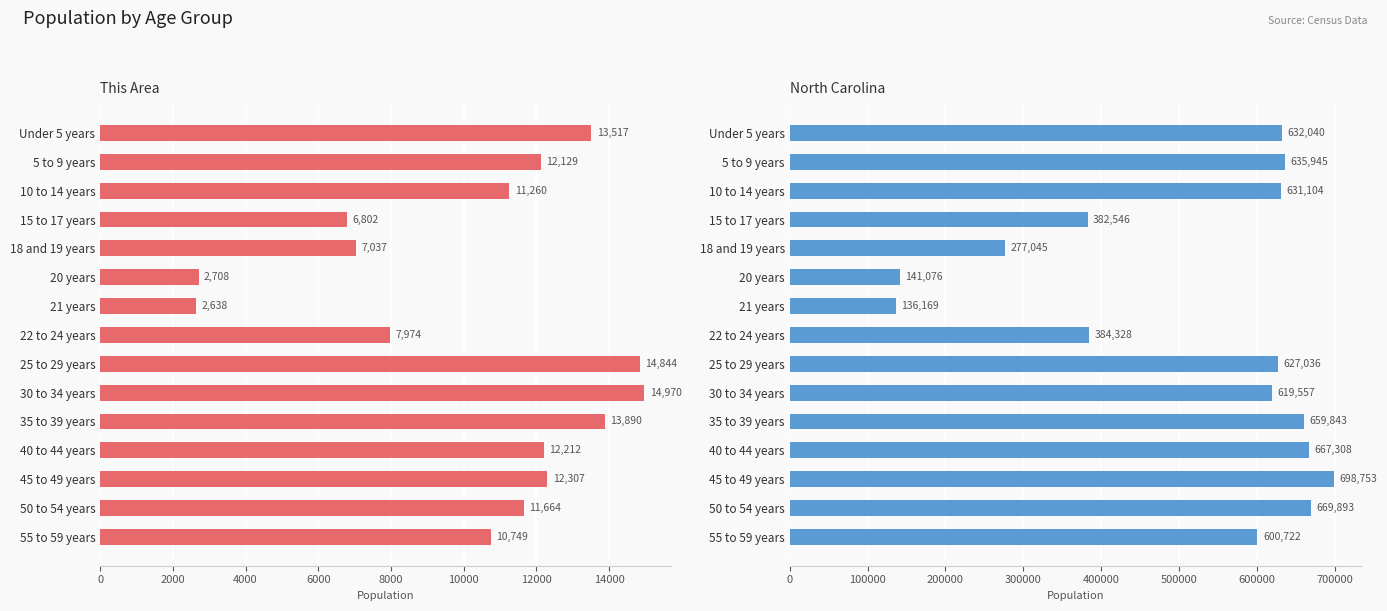

What is the total value across all series at 6000?

389348